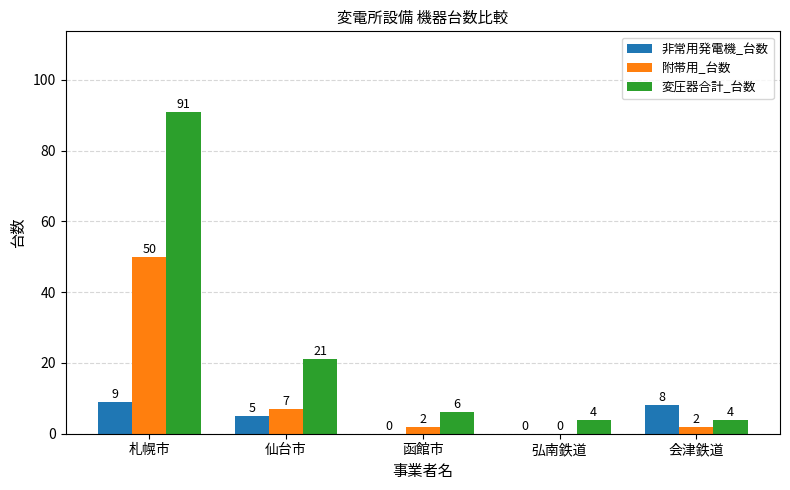

The value of 非常用発電機_台数 at 弘南鉄道 is 0. True or false?

True